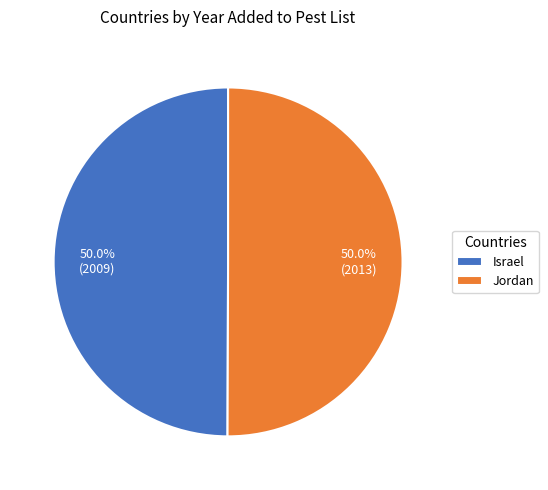

How many slices are in this pie chart?

2